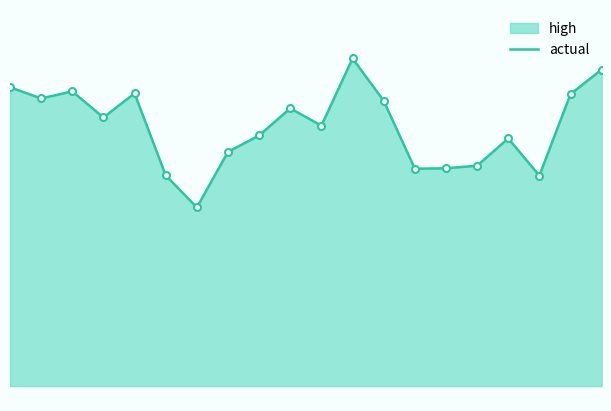

Does the chart have visible grid lines?

No